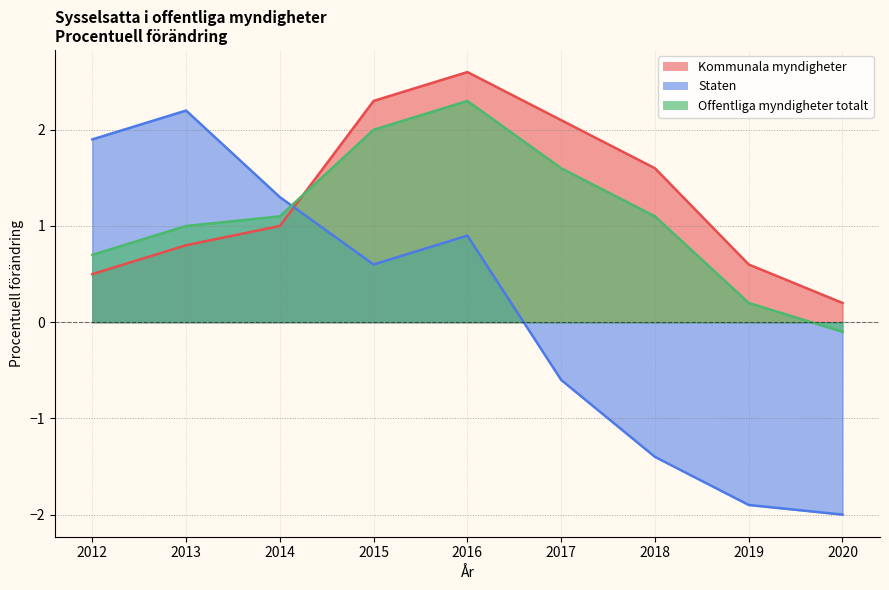

The value of Offentliga myndigheter totalt at 2018 is 1.1. True or false?

True